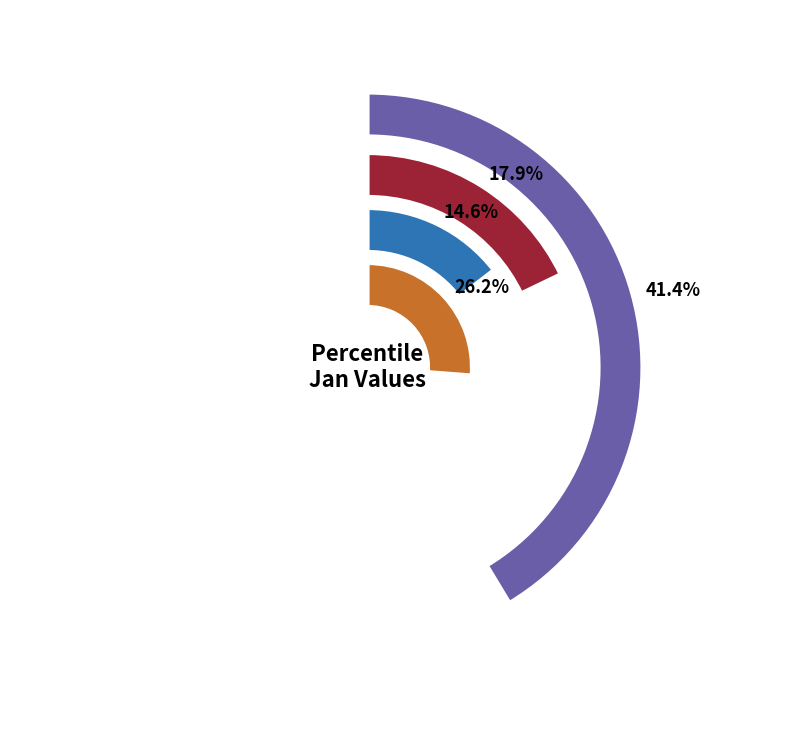

To the nearest percent, what is the combined percentage of pct15 and pct45?

15%